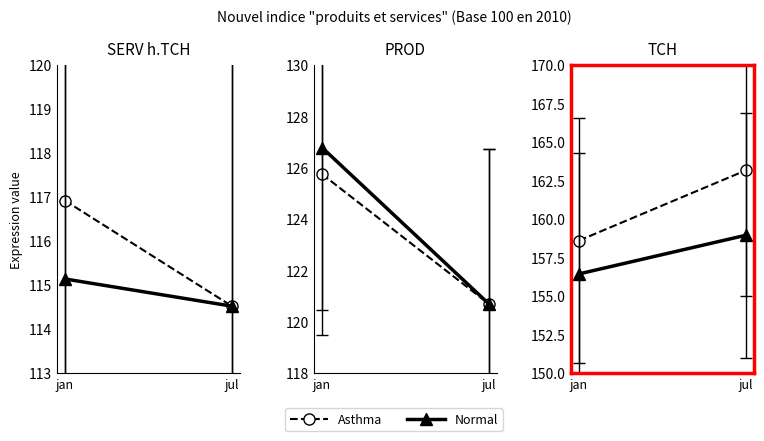

How many Normal values are between 156 and 158?

1